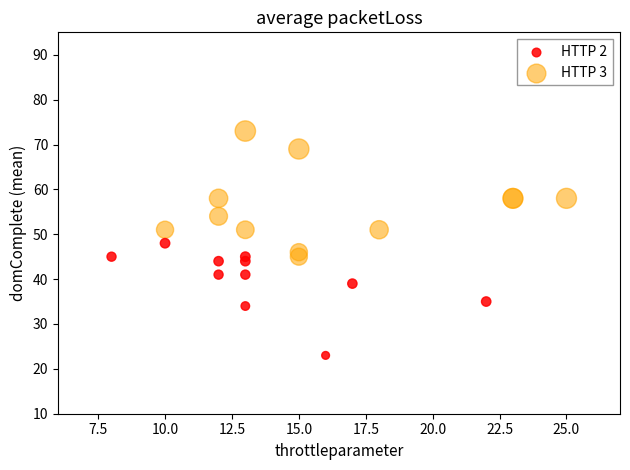

Which series reaches the maximum Y coordinate?

HTTP 3